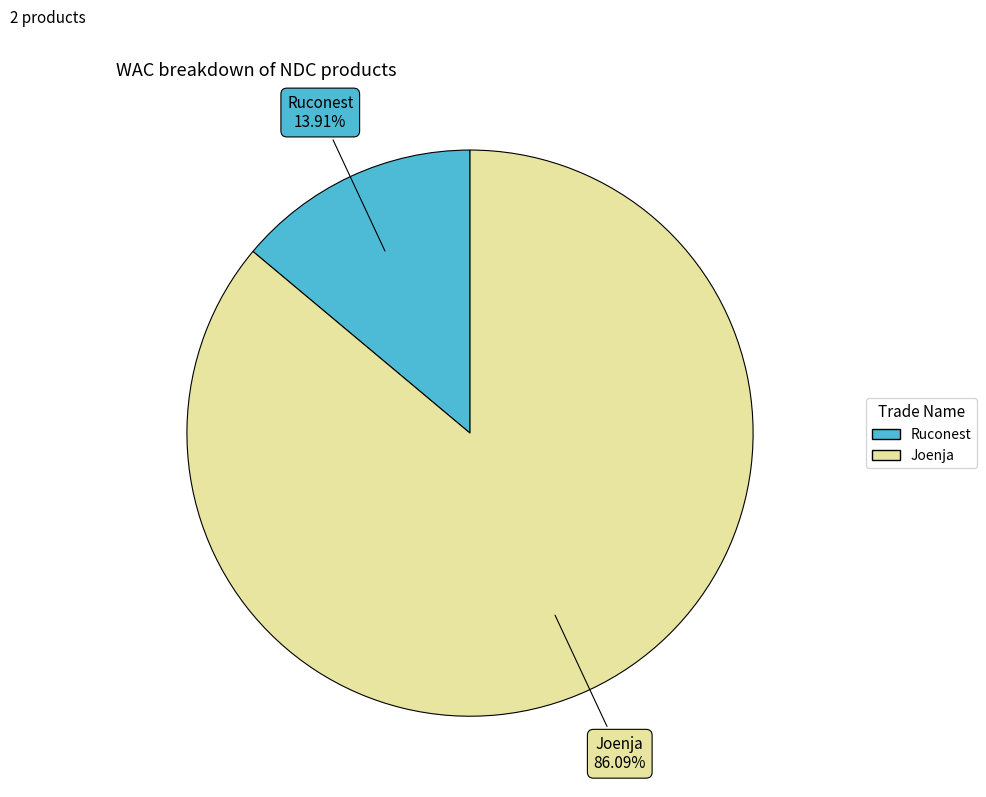

Is there any slice that represents more than half of the pie?

Yes